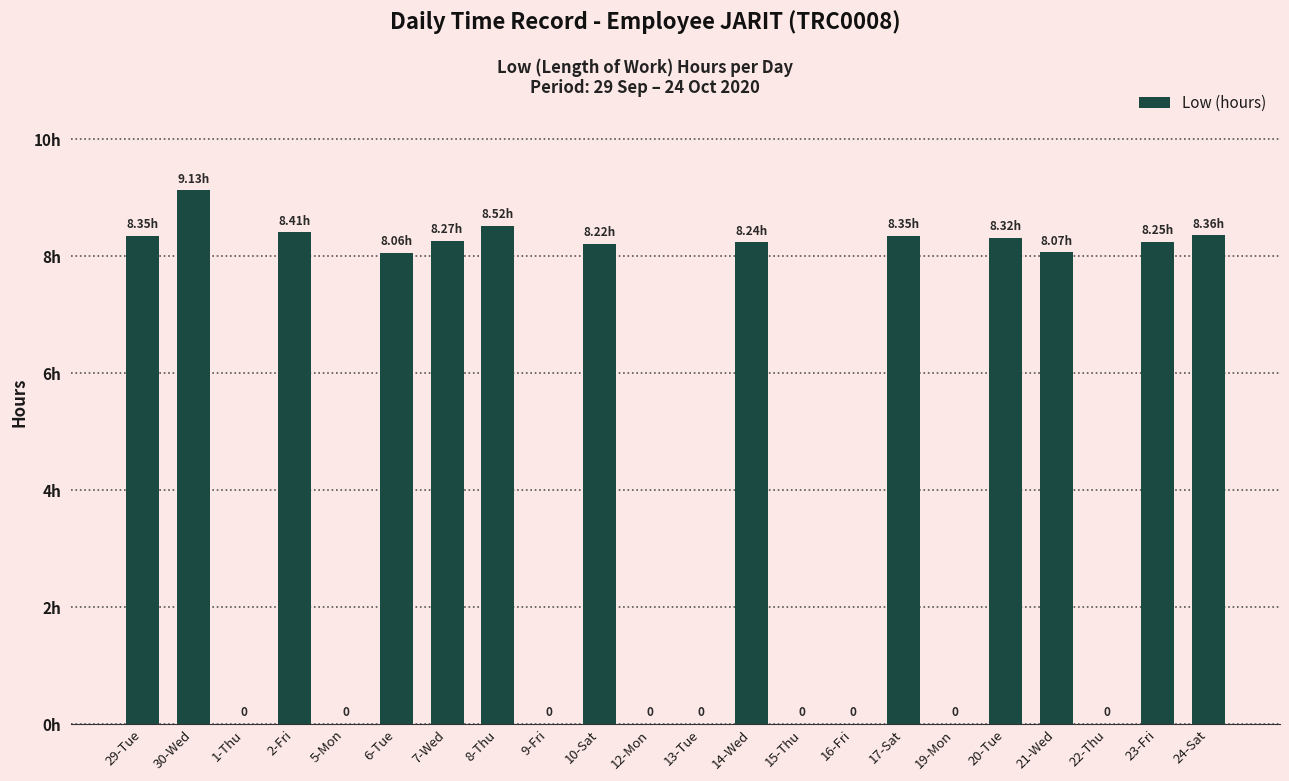

Which category has the lowest value across all series?

1-Thu